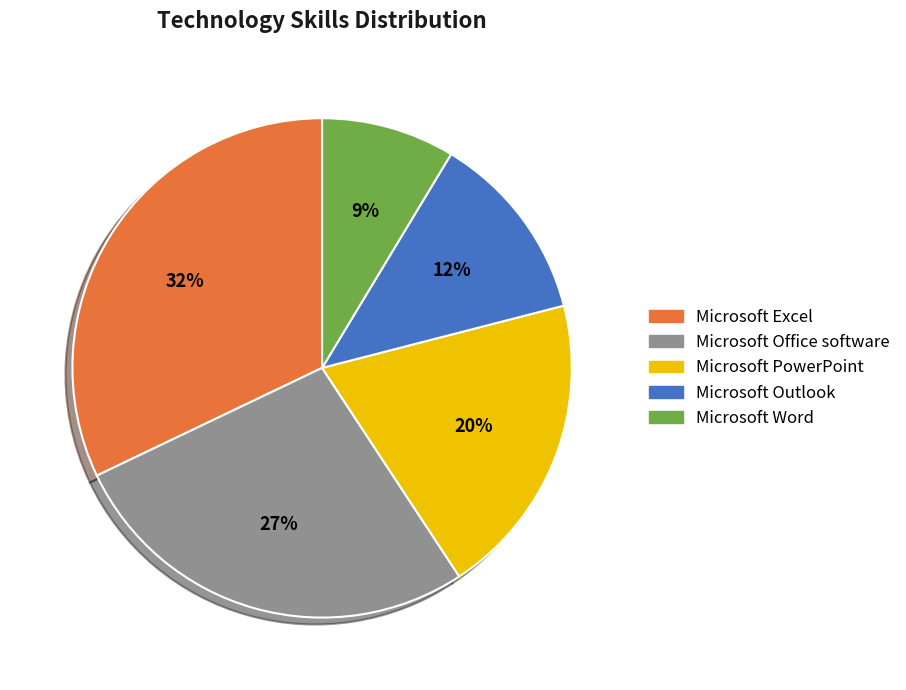

What is the ratio of the value at Microsoft Office software to the value at Microsoft Excel?

0.8